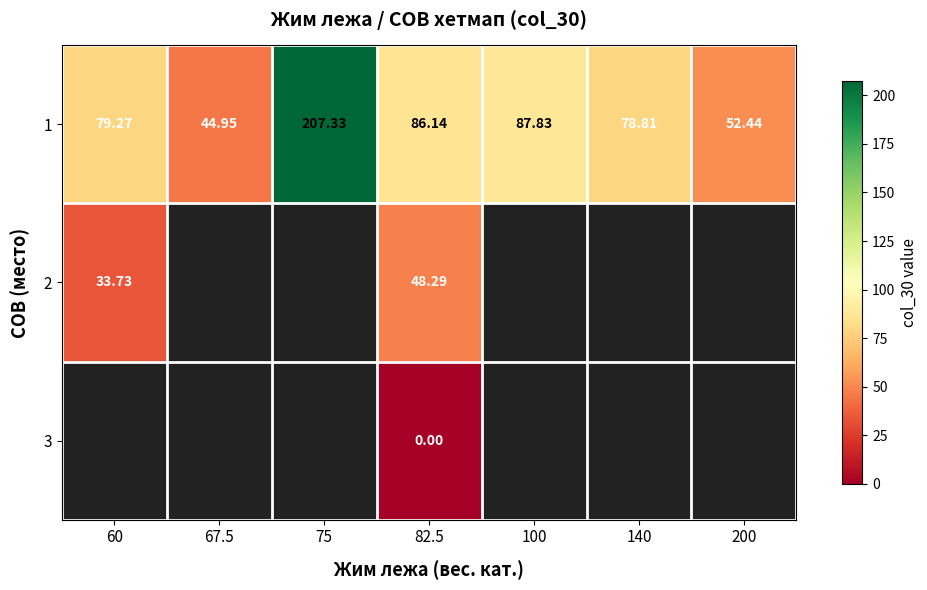

What is the difference between the maximum and minimum values in the 1 series?

162.4